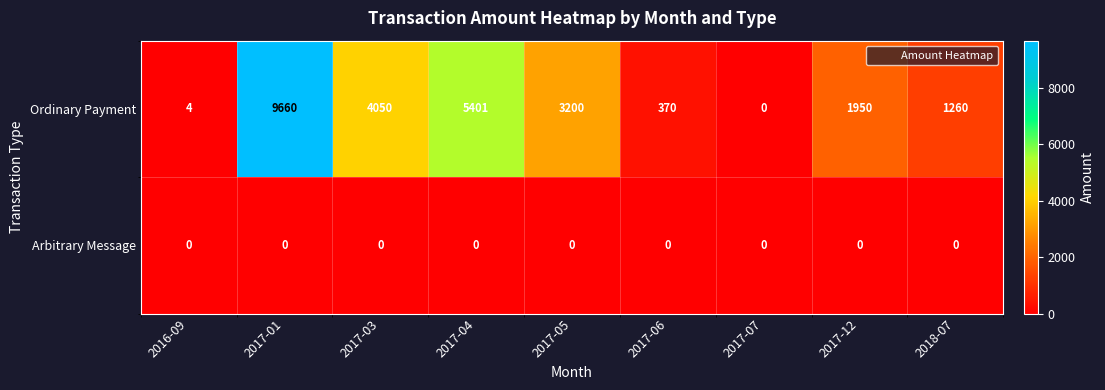

Which label corresponds to the largest value in the chart?

2017-01